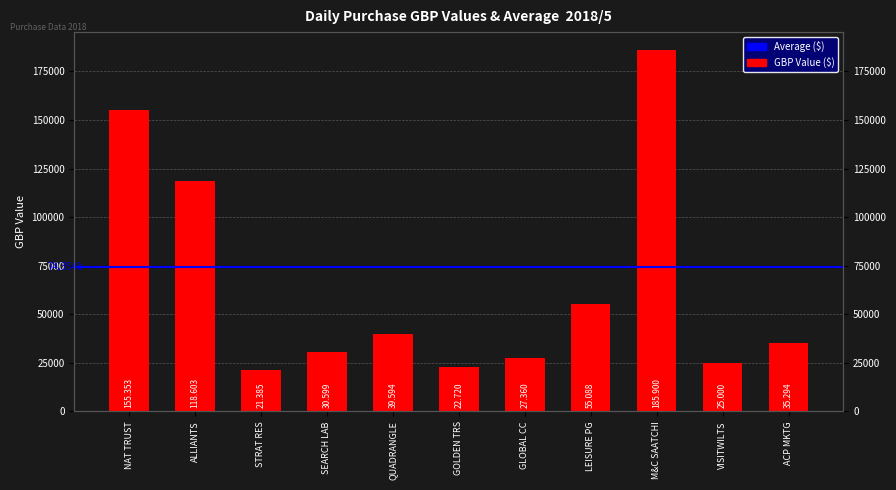

What is the sum of the values at ALLIANTS and STRAT RES?

139988.0